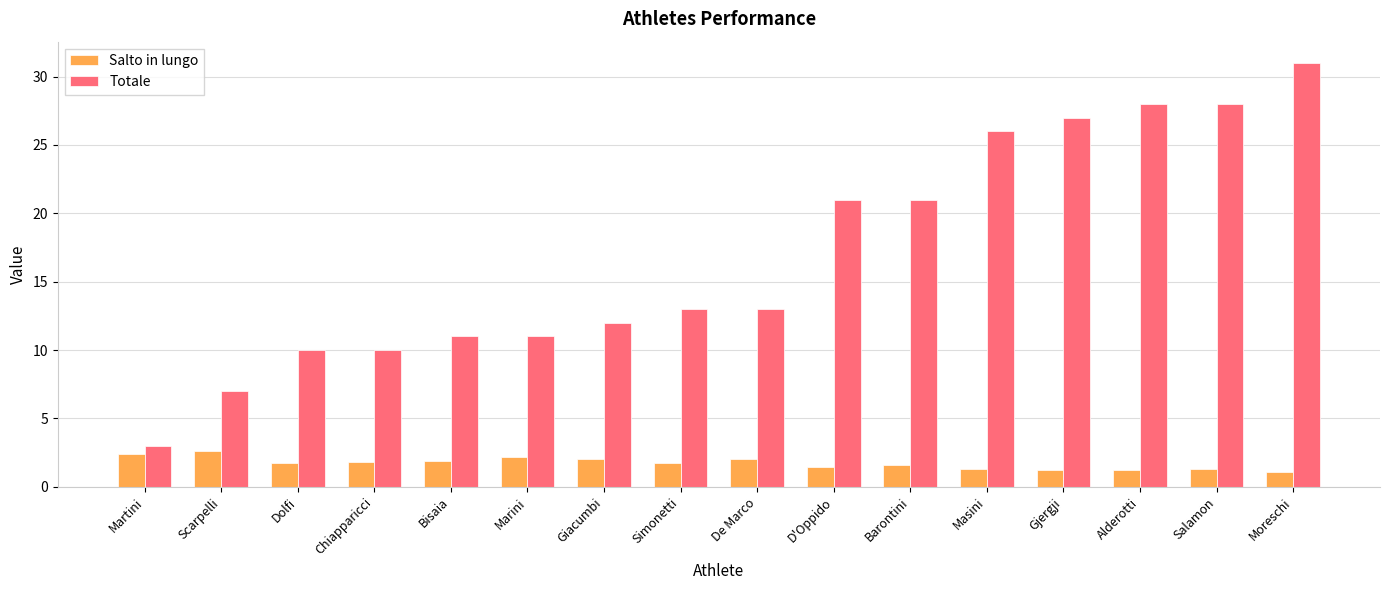

At which category is the sum across all series the highest?

Moreschi